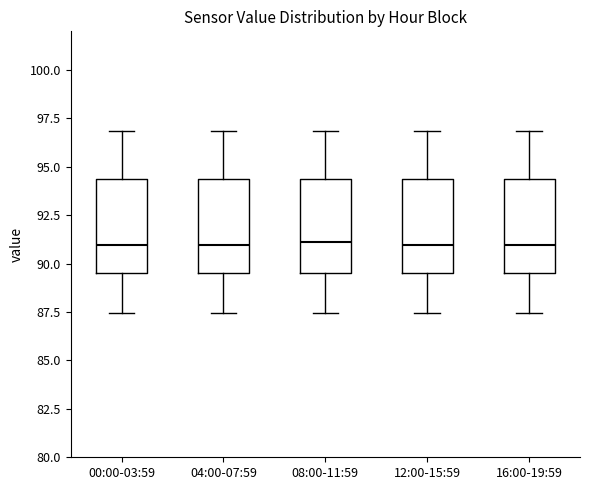

Reading left to right, transcribe this box plot: for each box, give where its median line is, the range the box spans, and where its two whiskers end, as read against the y-axis. The values are not printed on the chart, so give them approximately, as read against the axis.

00:00-03:59: median 91.0, box 89.5 to 94.5, whiskers 87.5 to 97.0
04:00-07:59: median 91.0, box 89.5 to 94.5, whiskers 87.5 to 97.0
08:00-11:59: median 91.0, box 89.5 to 94.5, whiskers 87.5 to 97.0
12:00-15:59: median 91.0, box 89.5 to 94.5, whiskers 87.5 to 97.0
16:00-19:59: median 91.0, box 89.5 to 94.5, whiskers 87.5 to 97.0